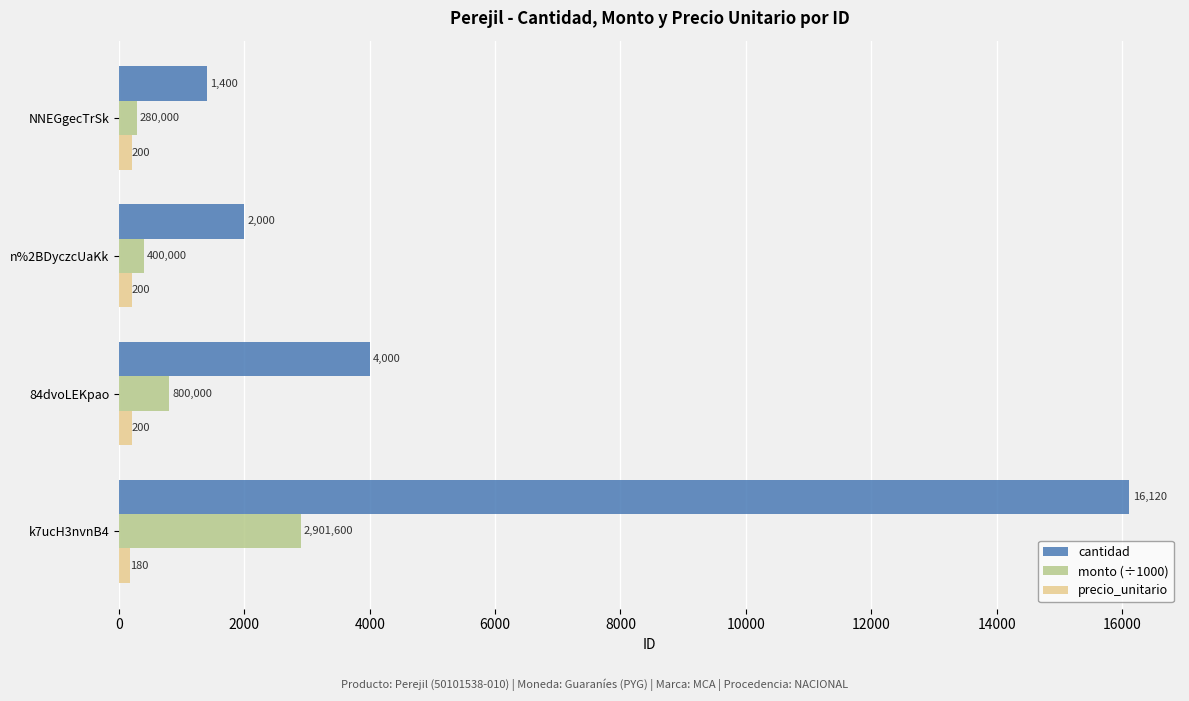

What is the sum of all precio_unitario values?

780.0